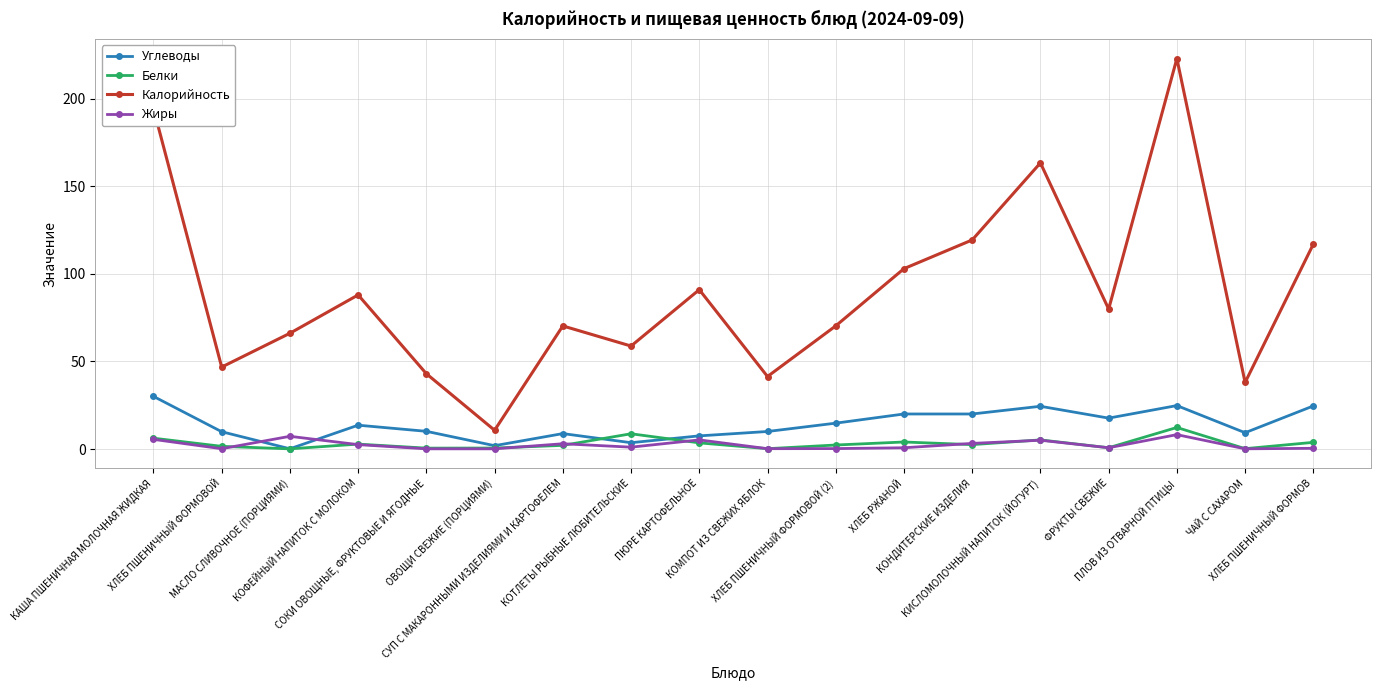

True or false: Углеводы and Калорийность intersect in this chart.

False